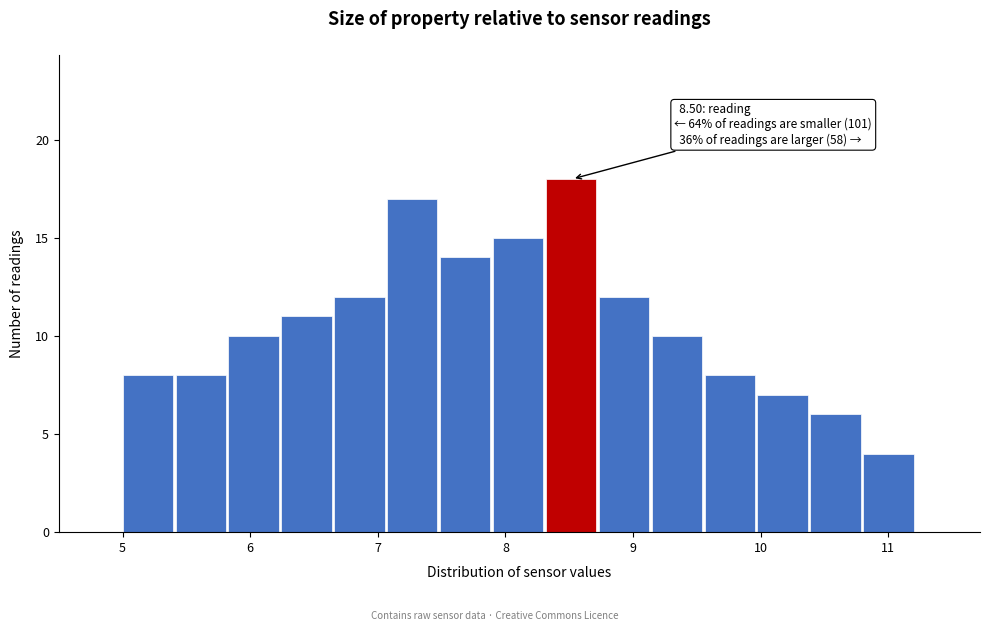

Over which range of the x-axis is the bar tallest?

8.3 to 8.7